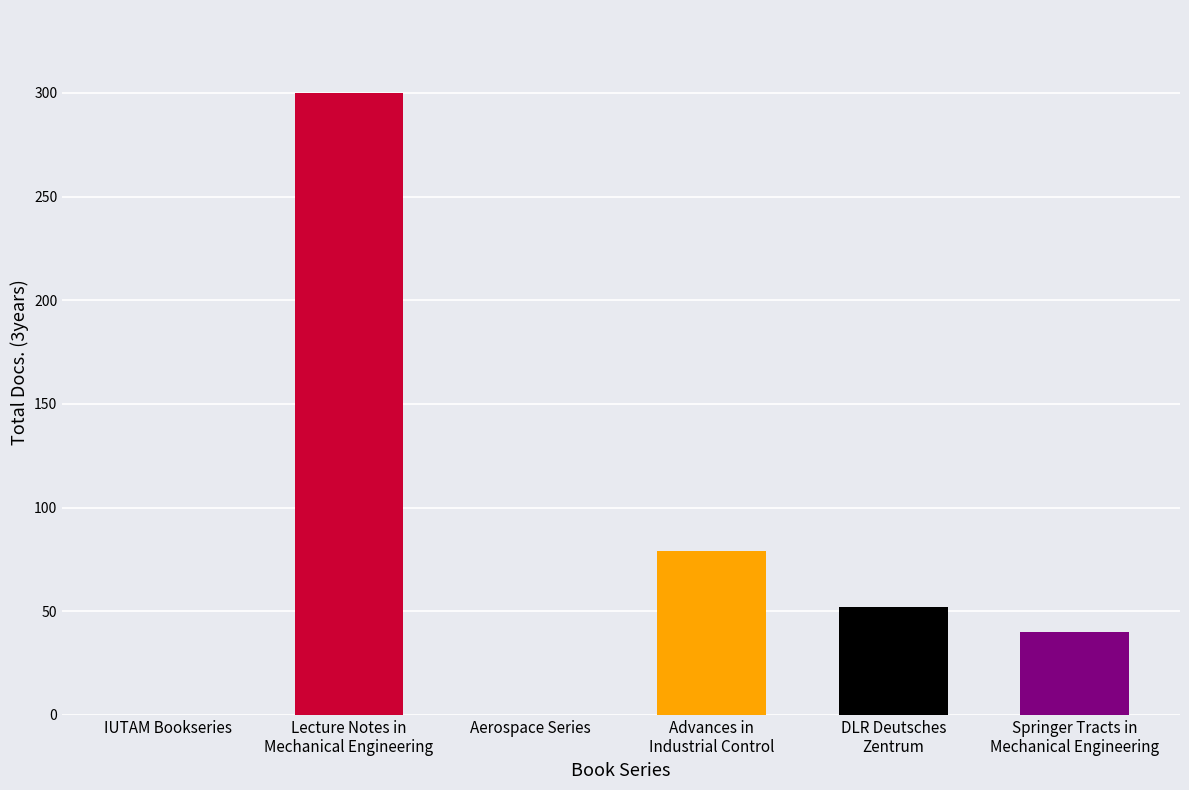

Which has a higher value, DLR Deutsches
Zentrum or Lecture Notes in
Mechanical Engineering?

Lecture Notes in
Mechanical Engineering